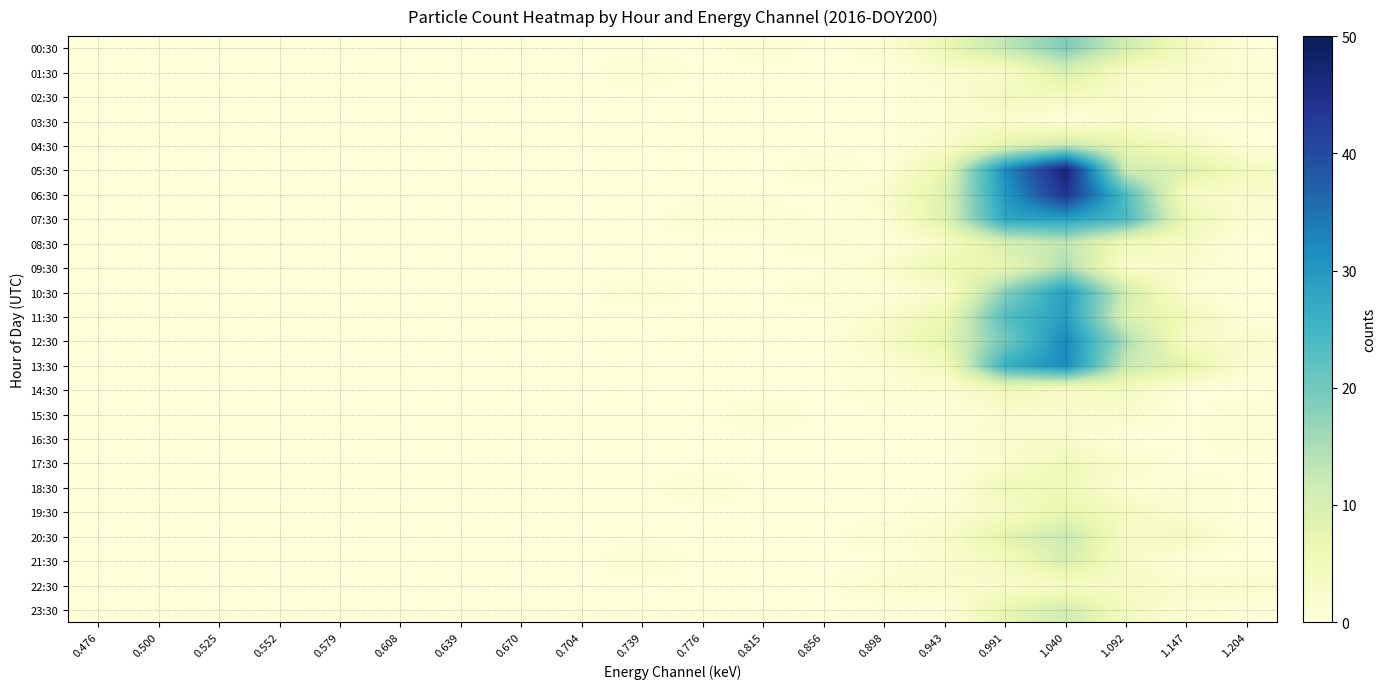

Which series has the largest range (max minus min)?

05:30